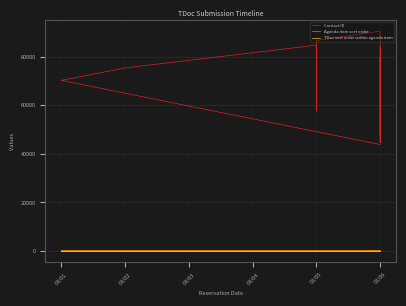

At which label does TDoc sort order within agenda item reach its minimum?

08/06